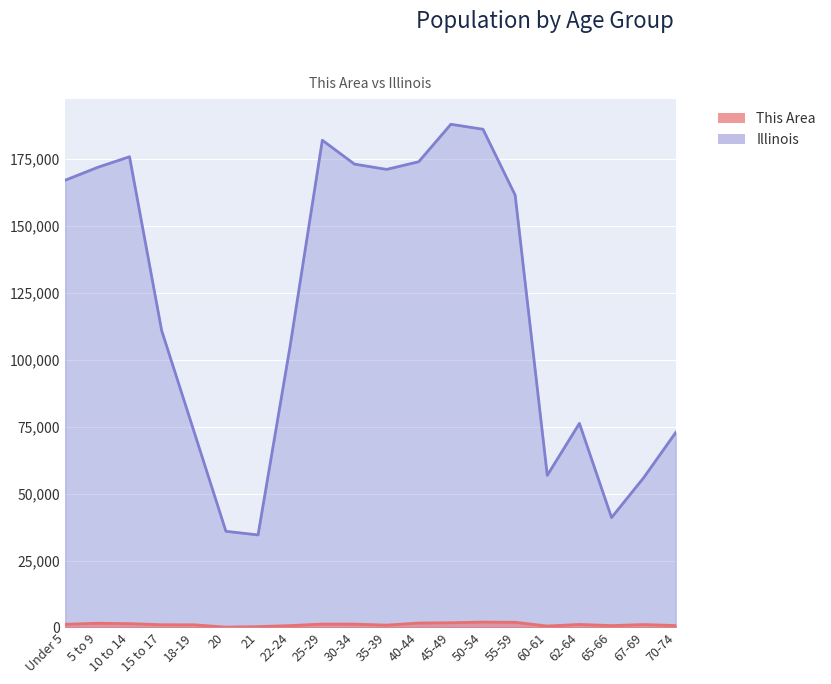

At which category is the sum across all series the highest?

45-49